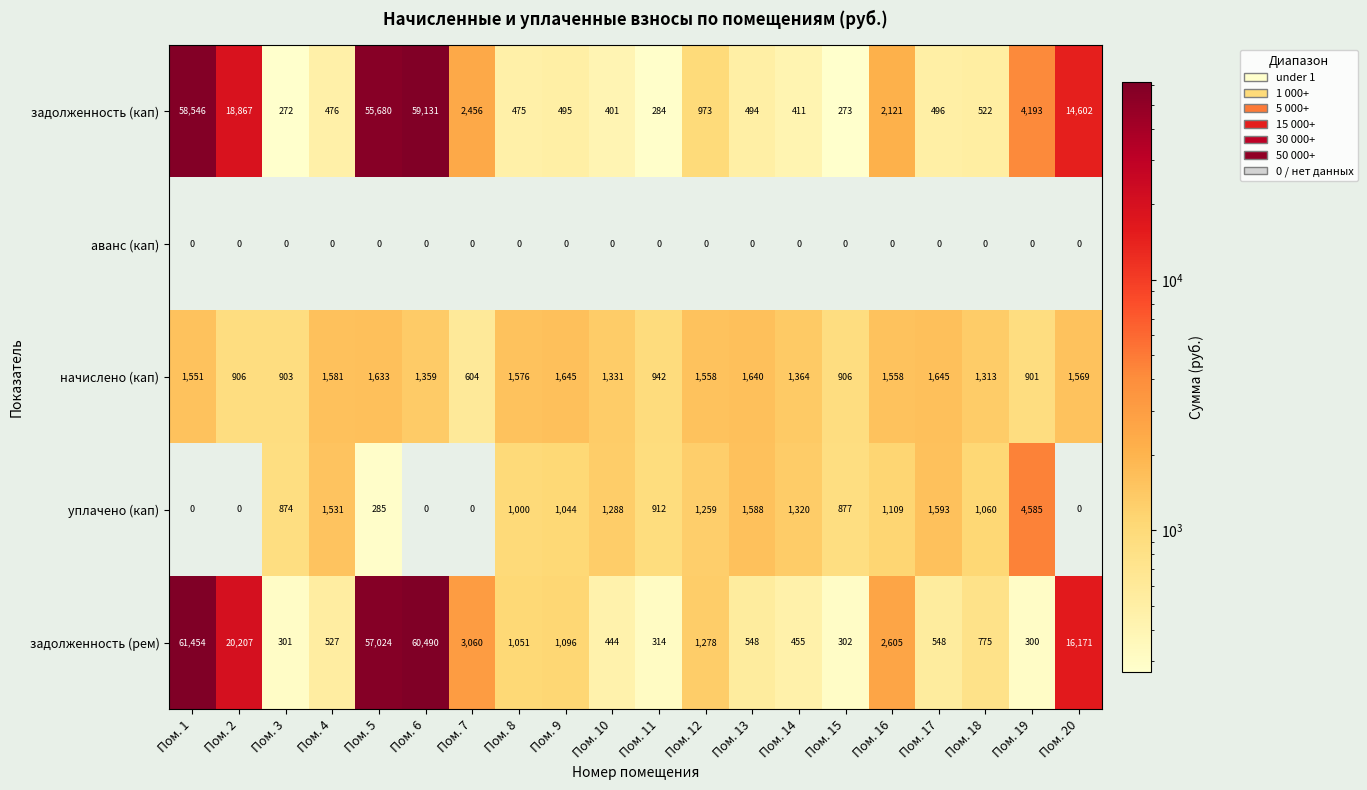

Which series has the largest total across all categories?

задолженность (рем)